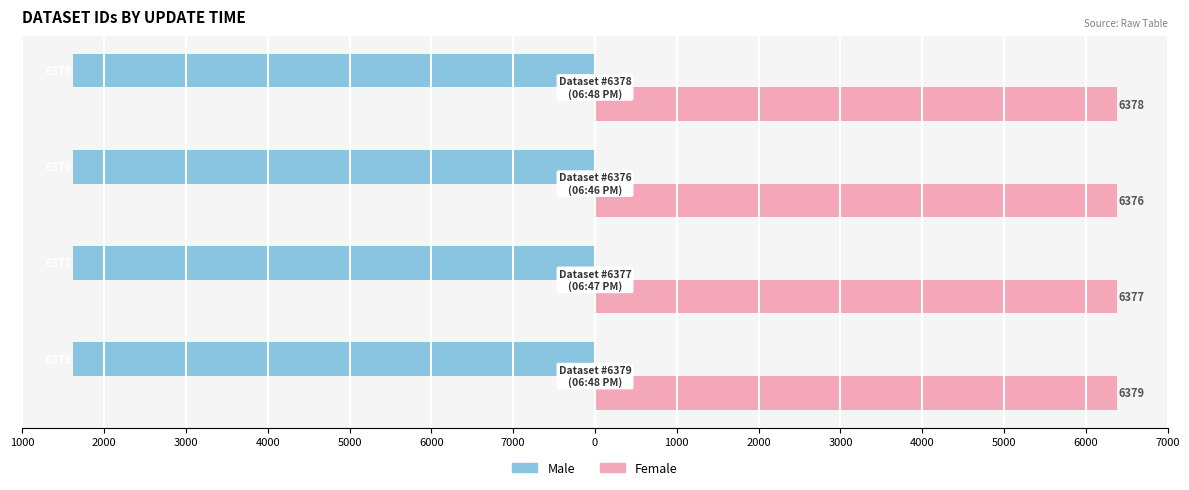

What are all the series names shown in the legend?

Male, Female